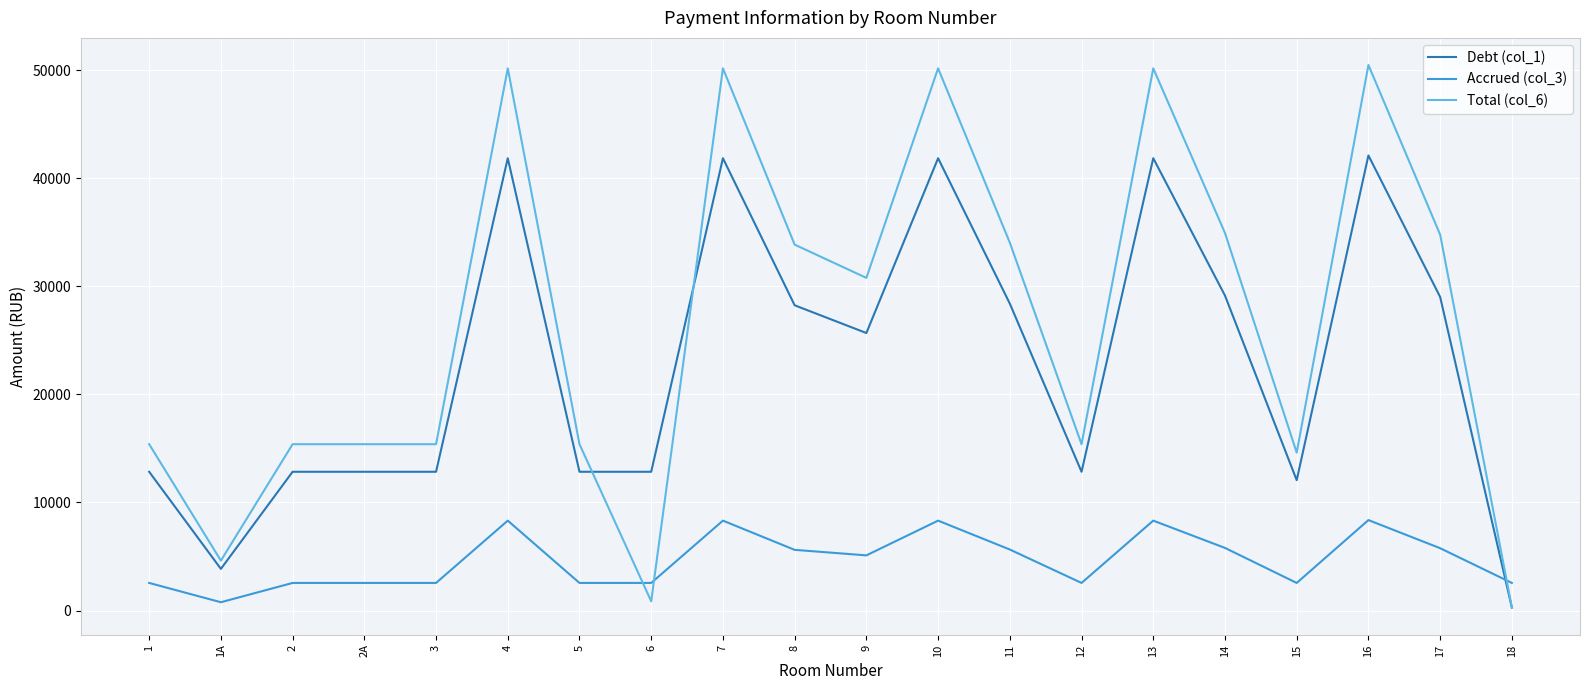

At which label does Total (col_6) first exceed 30783?

4